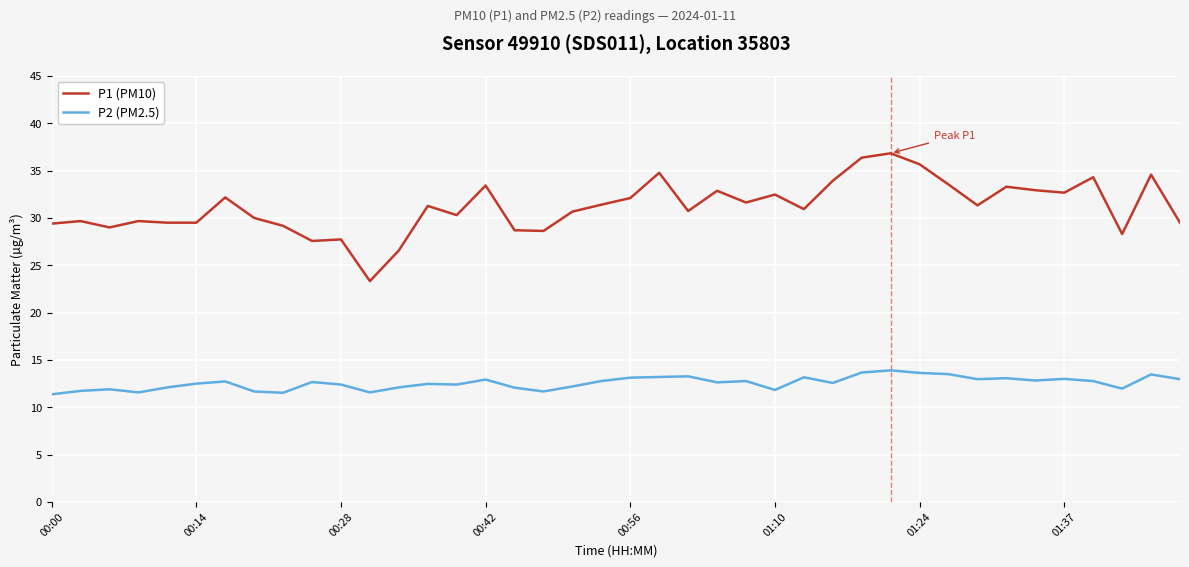

What is the difference between the maximum and minimum values in the P2 (PM2.5) series?

2.5